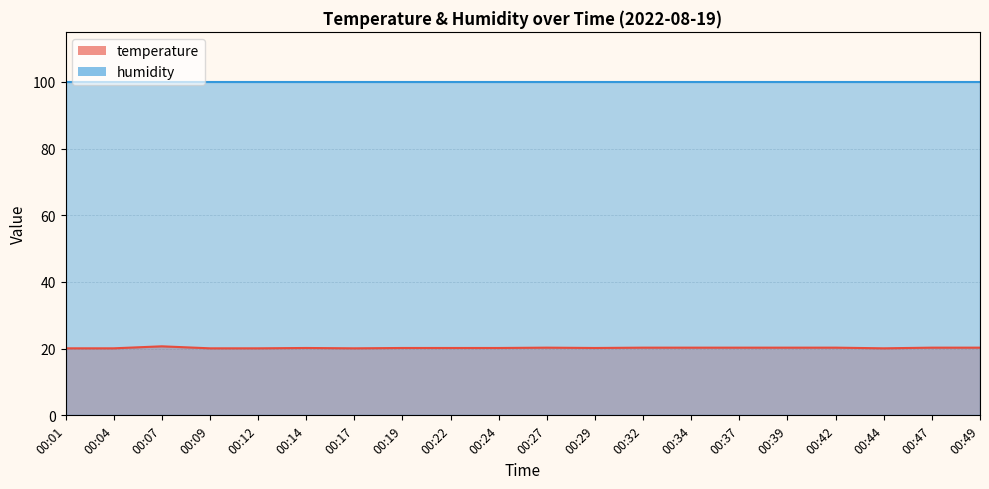

How many interior local valleys (lower than both neighbors) does the data have?

3